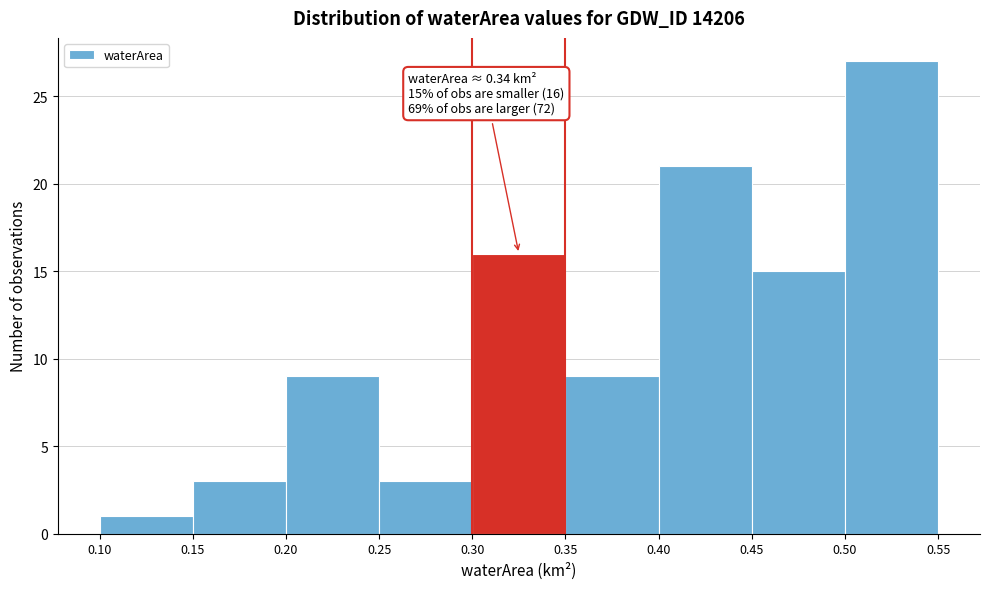

Over which range of the x-axis is the bar tallest?

0.50 to 0.55